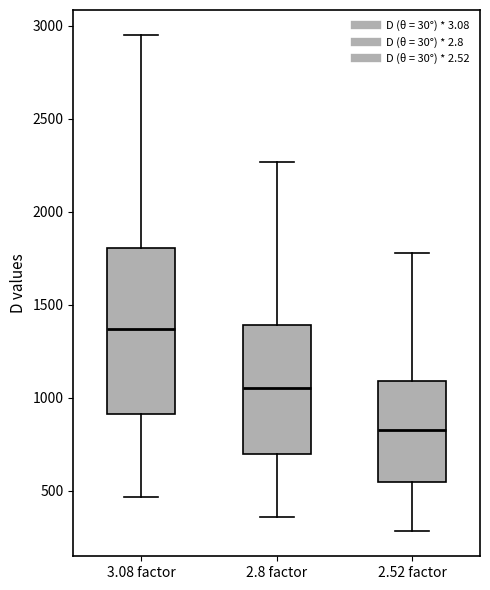

Where does the upper whisker of the box for 2.52 factor end on the y-axis? The values are not printed on the chart, so give them approximately, as read against the axis.

1800